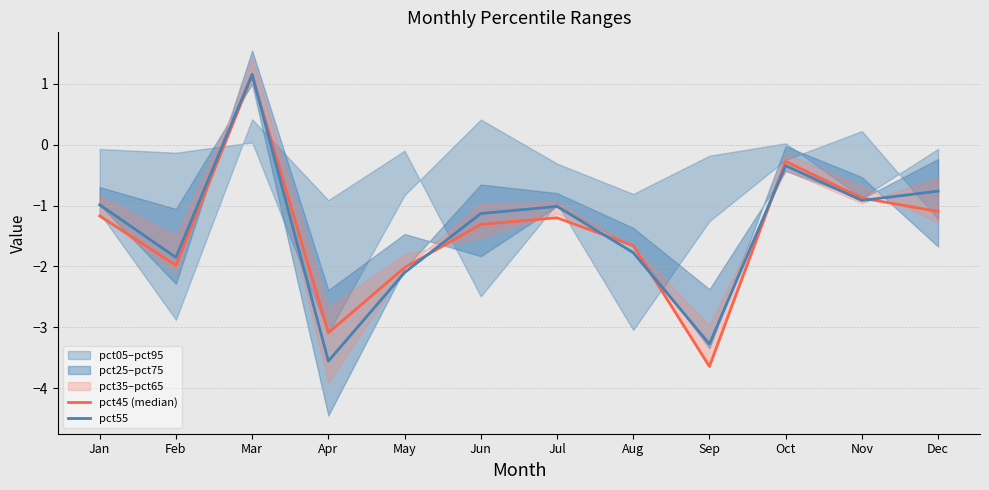

Which series has the largest total across all categories?

pct55